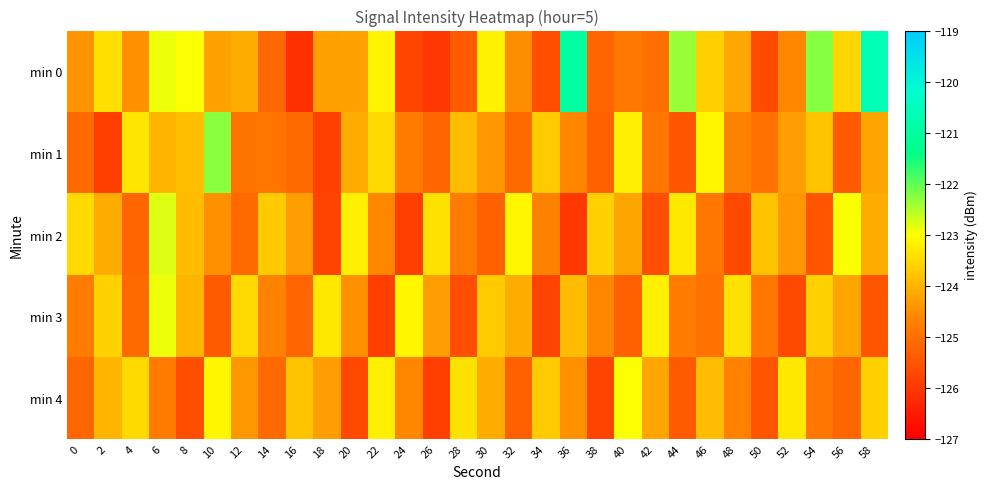

Which has a higher value, 48 or 34?

48